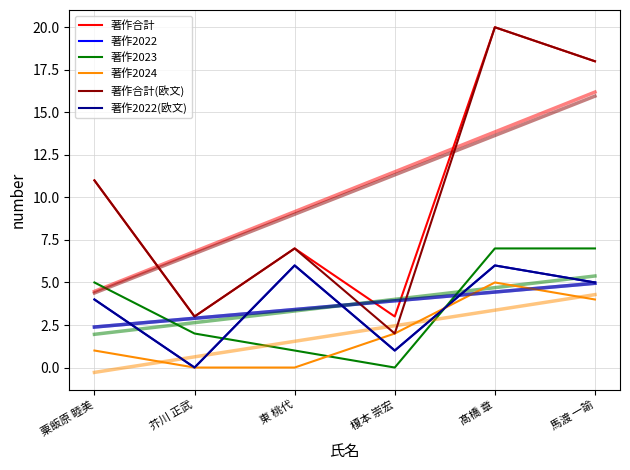

Reading right to left, what are all the values shown in this chart?

著作合計: 馬渡 一諭=18	髙橋 章=20	榎本 崇宏=3	東 桃代=7	芥川 正武=3	粟飯原 睦美=11
著作2022: 馬渡 一諭=5	髙橋 章=6	榎本 崇宏=1	東 桃代=6	芥川 正武=0	粟飯原 睦美=4
著作2023: 馬渡 一諭=7	髙橋 章=7	榎本 崇宏=0	東 桃代=1	芥川 正武=2	粟飯原 睦美=5
著作2024: 馬渡 一諭=4	髙橋 章=5	榎本 崇宏=2	東 桃代=0	芥川 正武=0	粟飯原 睦美=1
著作合計(欧文): 馬渡 一諭=18	髙橋 章=20	榎本 崇宏=2	東 桃代=7	芥川 正武=3	粟飯原 睦美=11
著作2022(欧文): 馬渡 一諭=5	髙橋 章=6	榎本 崇宏=1	東 桃代=6	芥川 正武=0	粟飯原 睦美=4